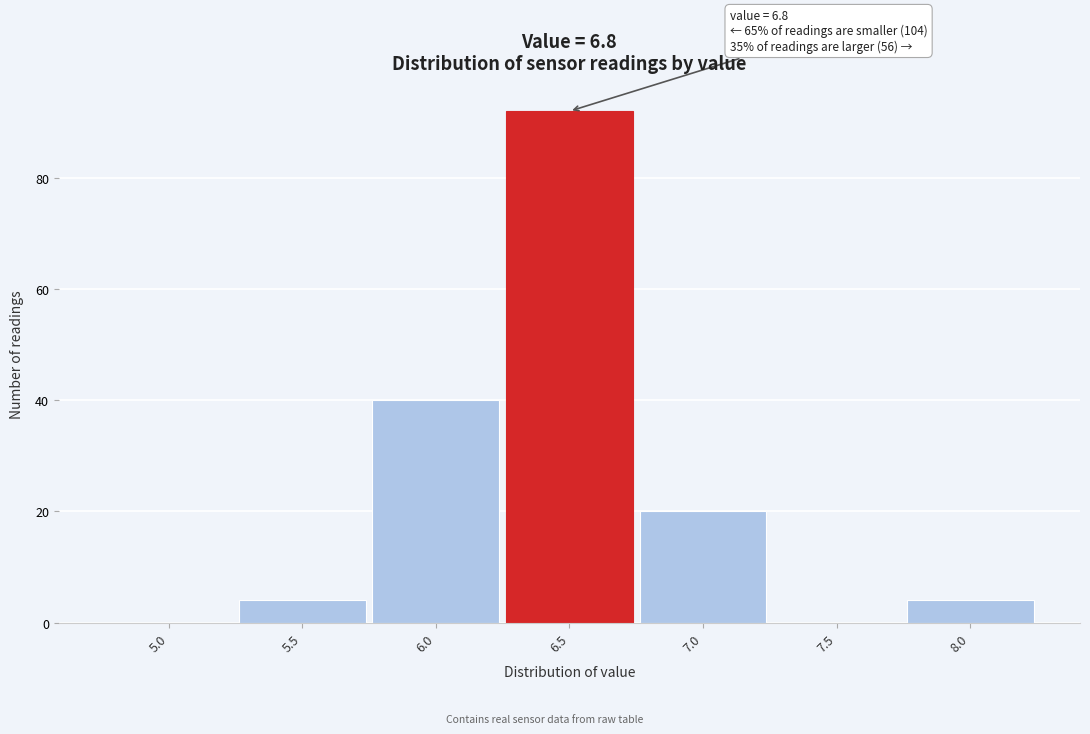

Reading left to right, transcribe all the data shown in this chart.

5.0=0	5.5=4	6.0=40	6.5=92	7.0=20	7.5=0	8.0=4